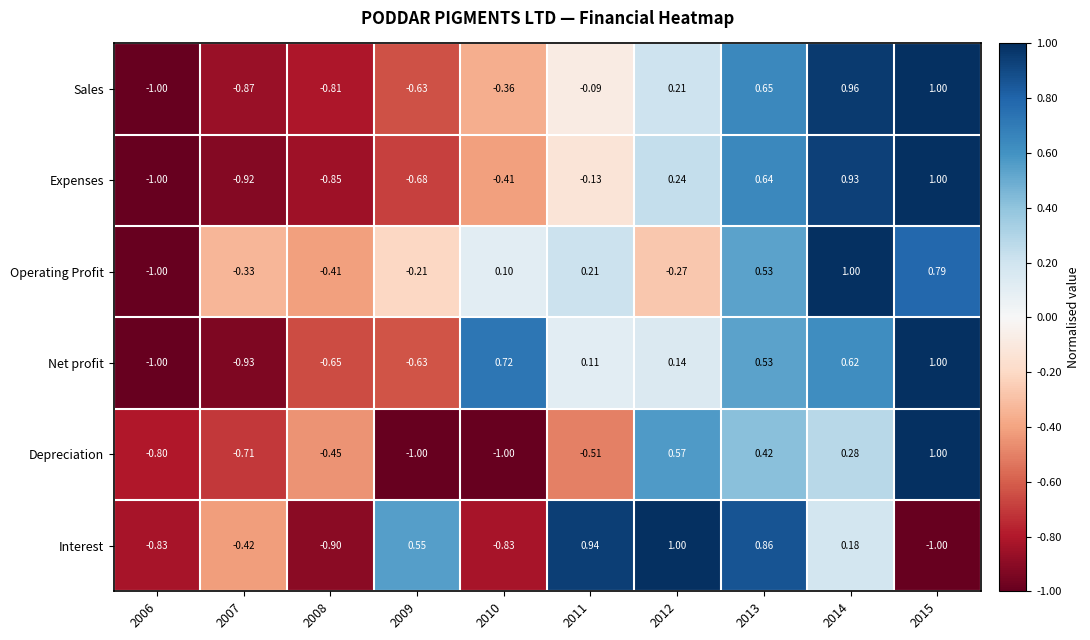

Is the value of Net profit at 2006 greater than the value of Expenses at 2009?

No